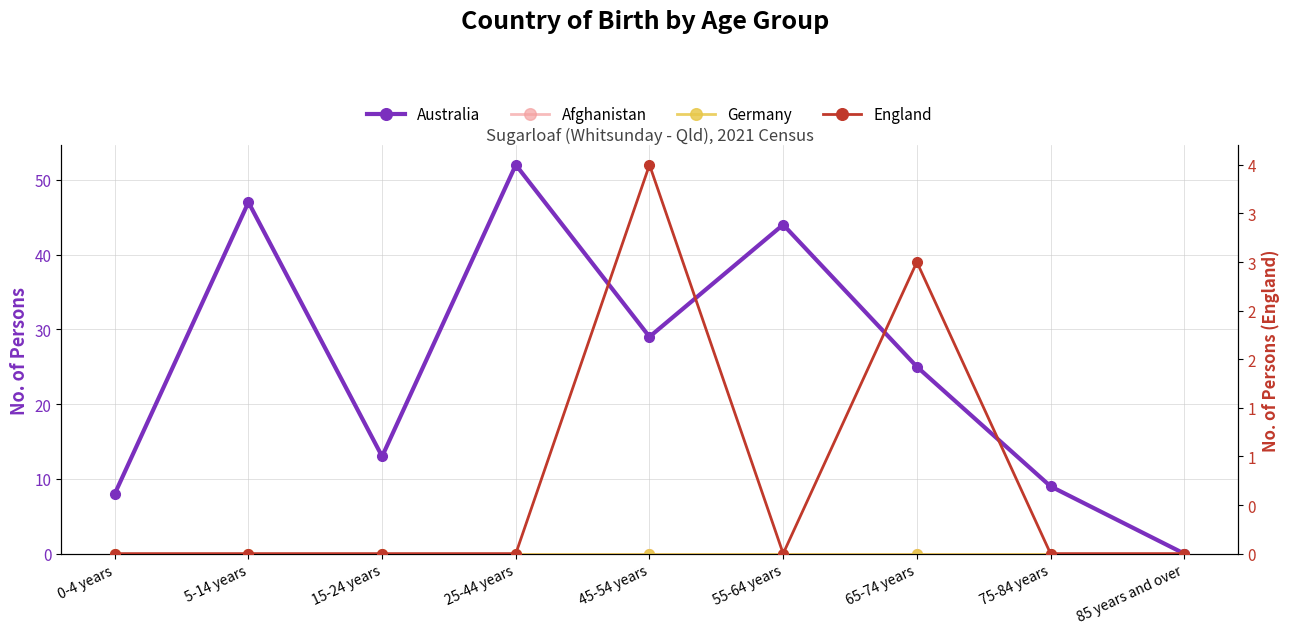

Does the chart have visible grid lines?

Yes